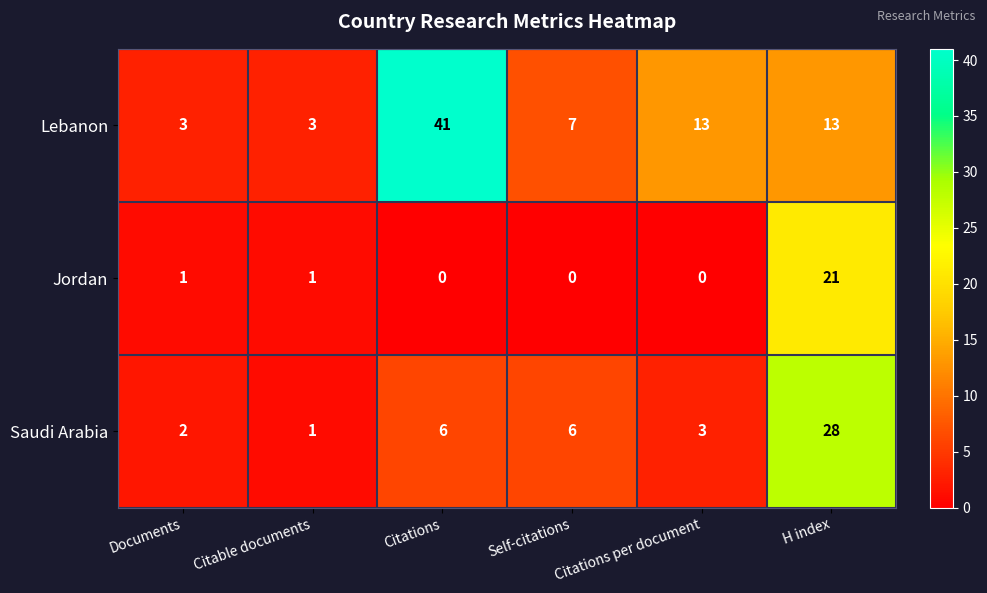

What is the difference between the maximum and minimum values in the Saudi Arabia series?

27